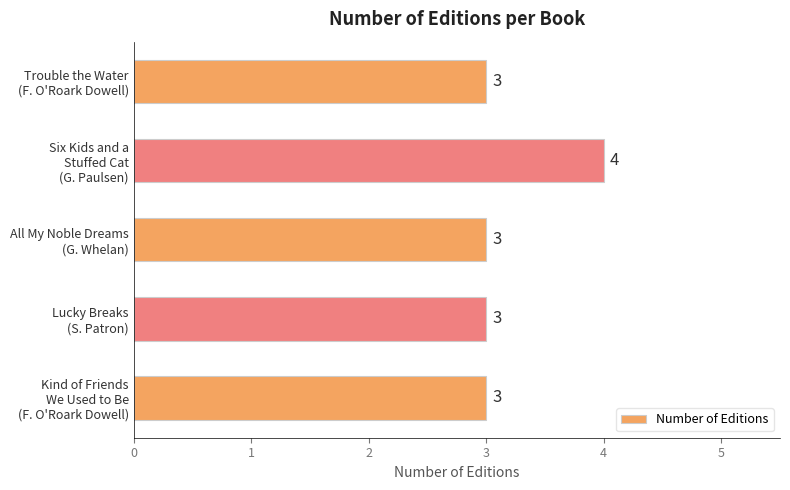

What is the maximum value shown in the chart?

4